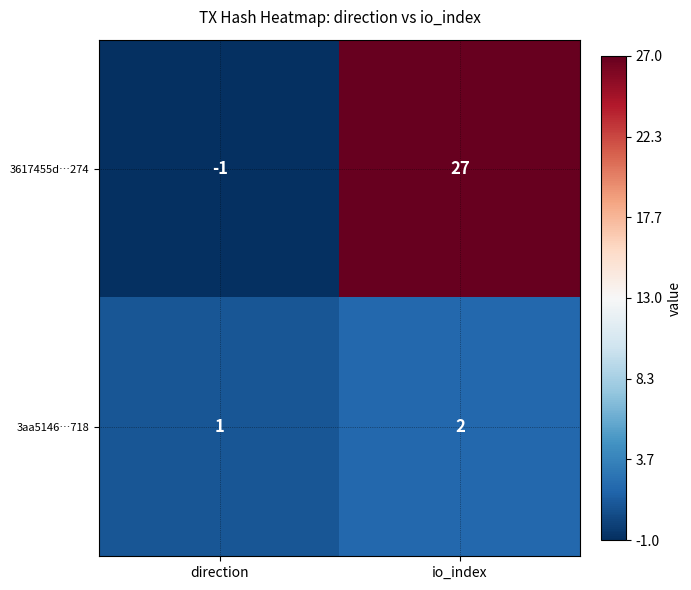

Which series has the largest total across all categories?

3617455d…274